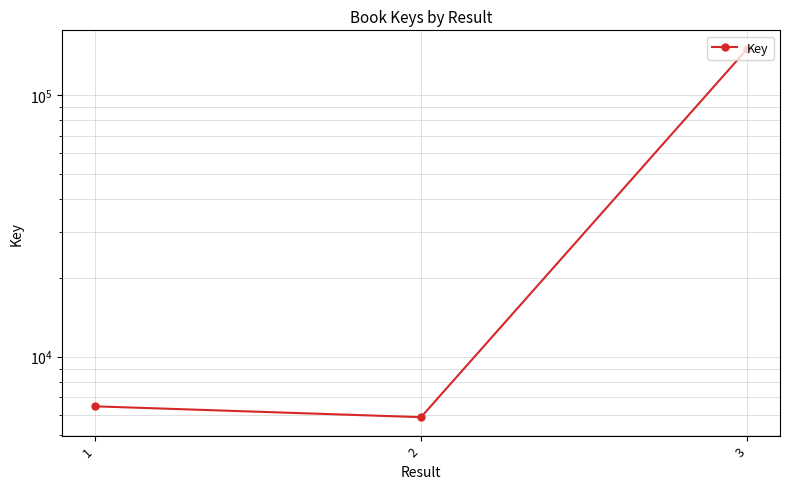

Reading left to right, transcribe all the data shown in this chart.

6461	5873	150231